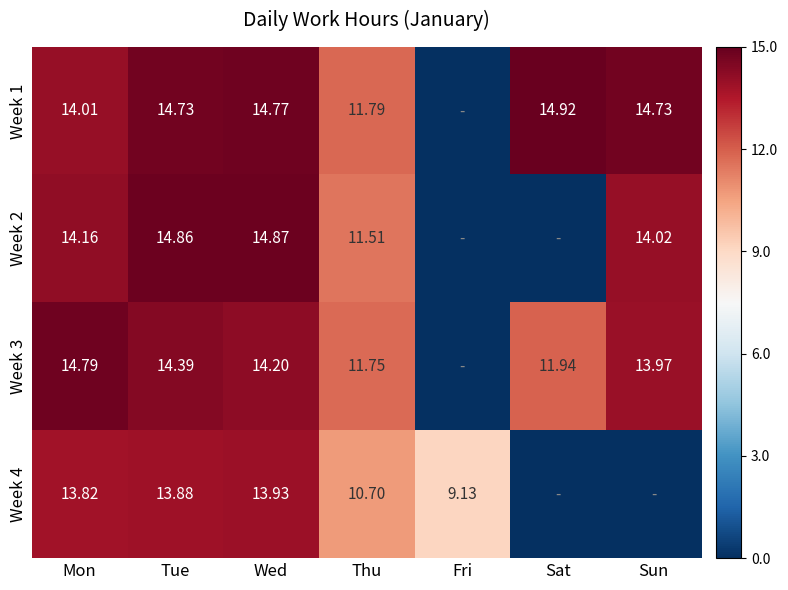

Is the value of Week 2 at Sun greater than the value of Week 1 at Sat?

No